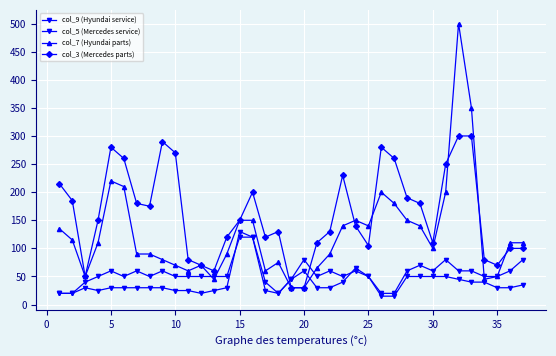

What is the average value of the col_3 (Mercedes parts) series?

162